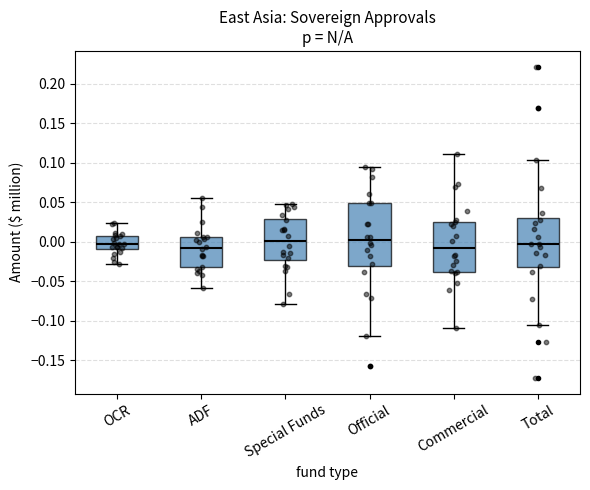

Where does the lower whisker of the box for Special Funds end on the y-axis? The values are not printed on the chart, so give them approximately, as read against the axis.

-0.080